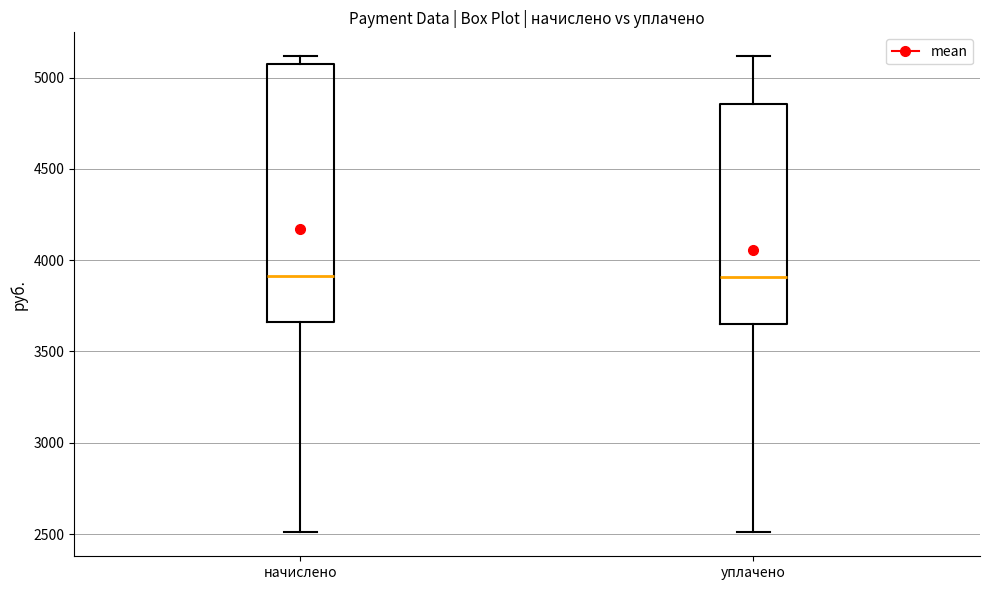

Where does the median line of the box for уплачено sit on the y-axis? The values are not printed on the chart, so give them approximately, as read against the axis.

3900